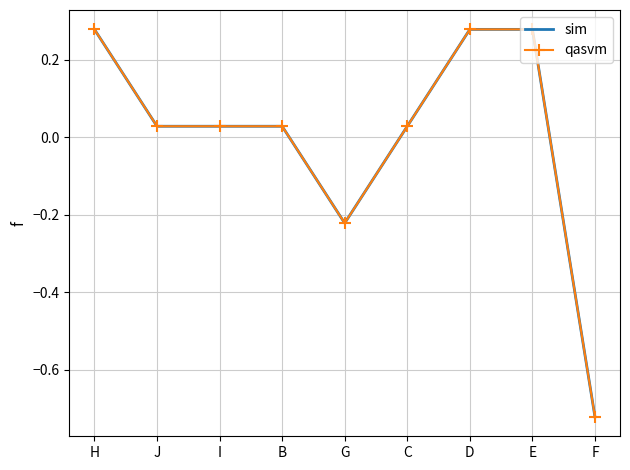

Is the value of qasvm at F greater than the value of sim at F?

No